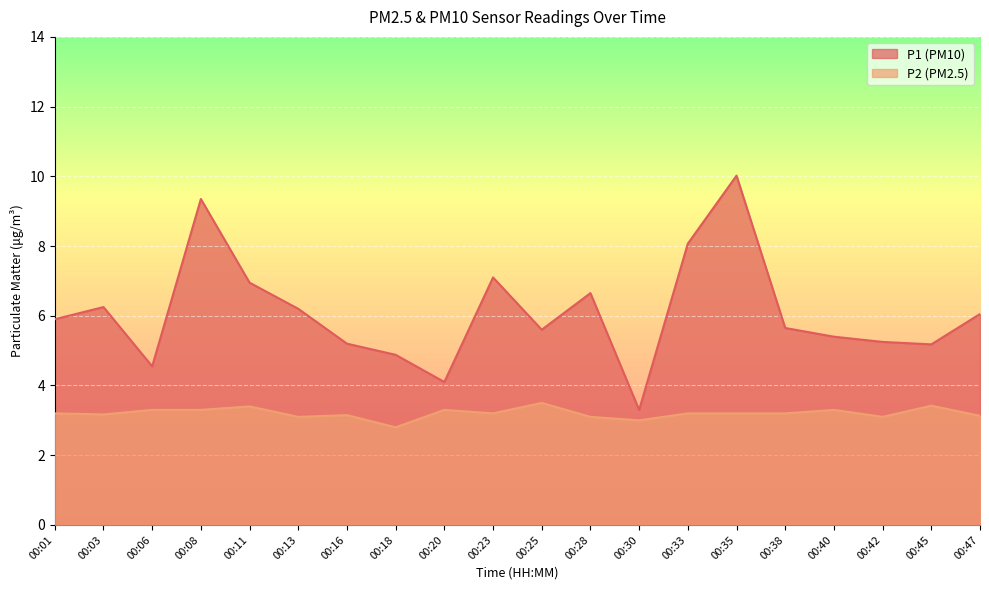

Reading right to left, extract all data points from this chart.

P1: 00:47=6.0	00:45=5.2	00:42=5.2	00:40=5.4	00:38=5.7	00:35=10.0	00:33=8.1	00:30=3.3	00:28=6.7	00:25=5.6	00:23=7.1	00:20=4.1	00:18=4.9	00:16=5.2	00:13=6.2	00:11=7.0	00:08=9.3	00:06=4.5	00:03=6.2	00:01=5.9
P2: 00:47=3.1	00:45=3.4	00:42=3.1	00:40=3.3	00:38=3.2	00:35=3.2	00:33=3.2	00:30=3.0	00:28=3.1	00:25=3.5	00:23=3.2	00:20=3.3	00:18=2.8	00:16=3.1	00:13=3.1	00:11=3.4	00:08=3.3	00:06=3.3	00:03=3.2	00:01=3.2